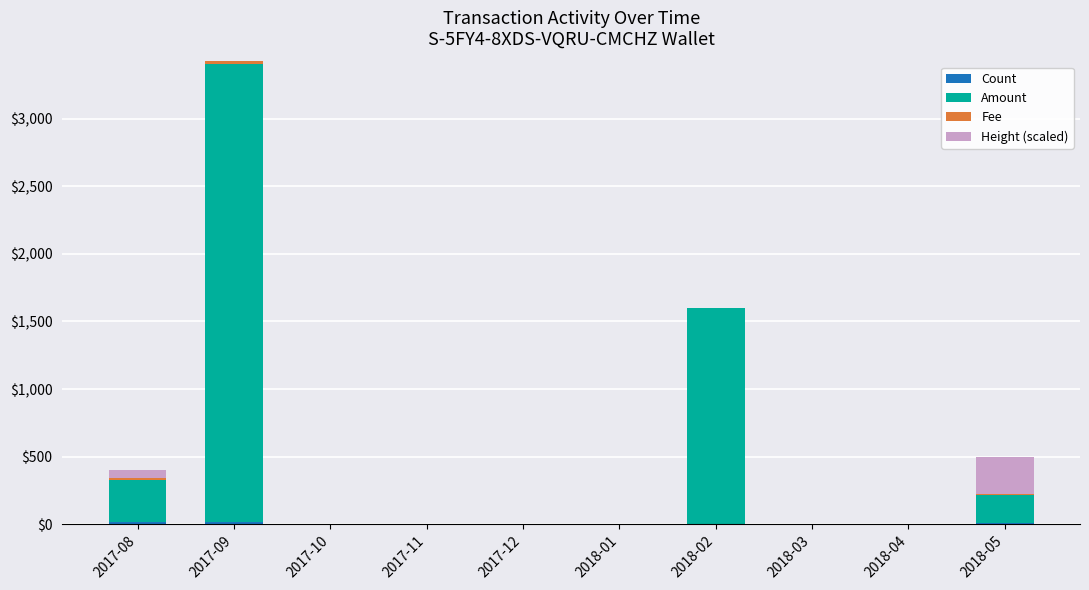

How many data points does each series have?

10